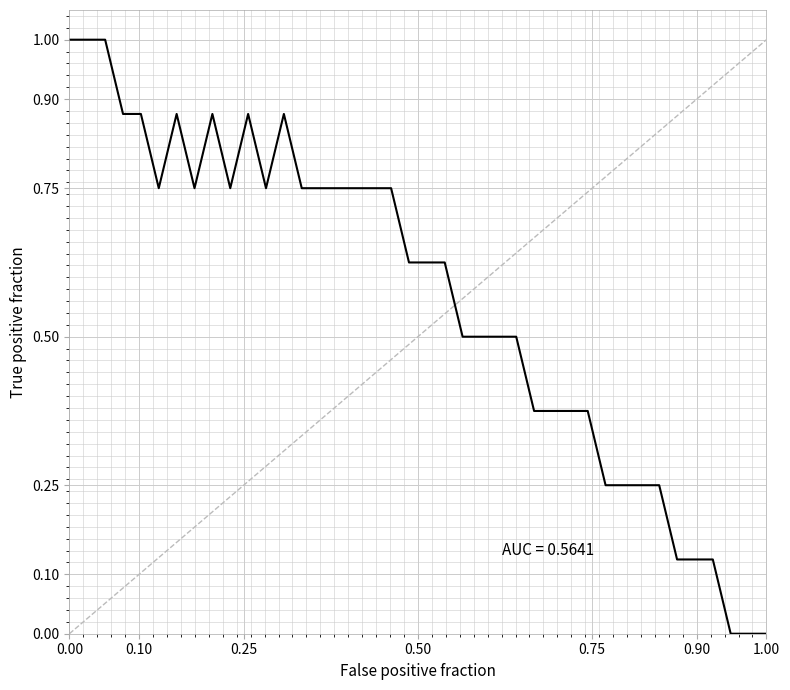

What is the difference between the maximum and minimum values?

1.0